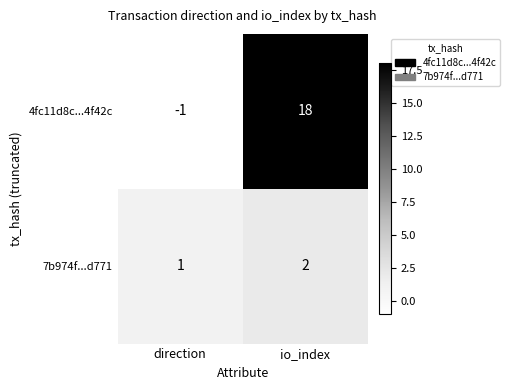

Is the value of 4fc11d8c...4f42c at io_index greater than the value of 7b974f...d771 at io_index?

Yes